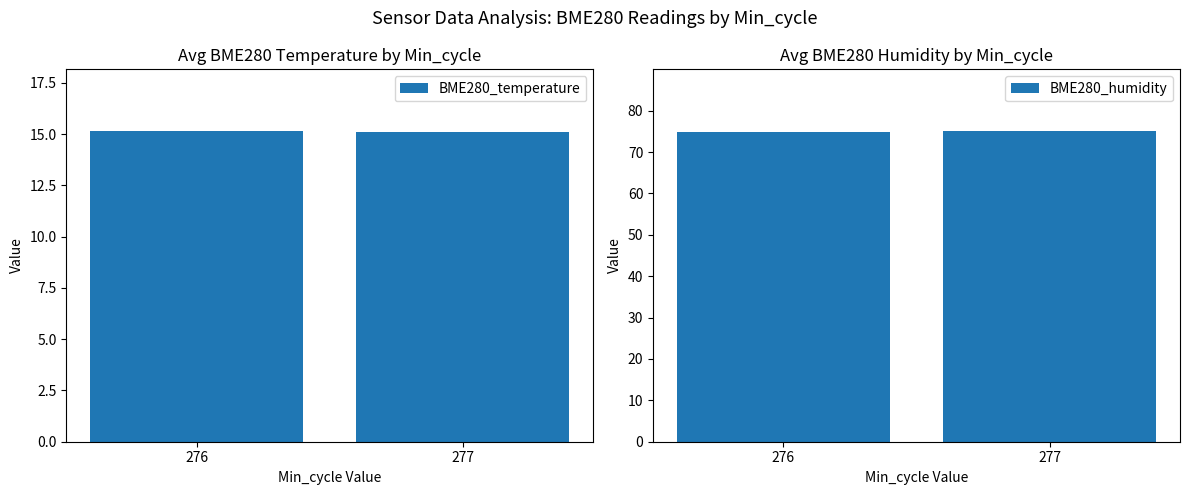

What is the total value across all series at 277?

90.1